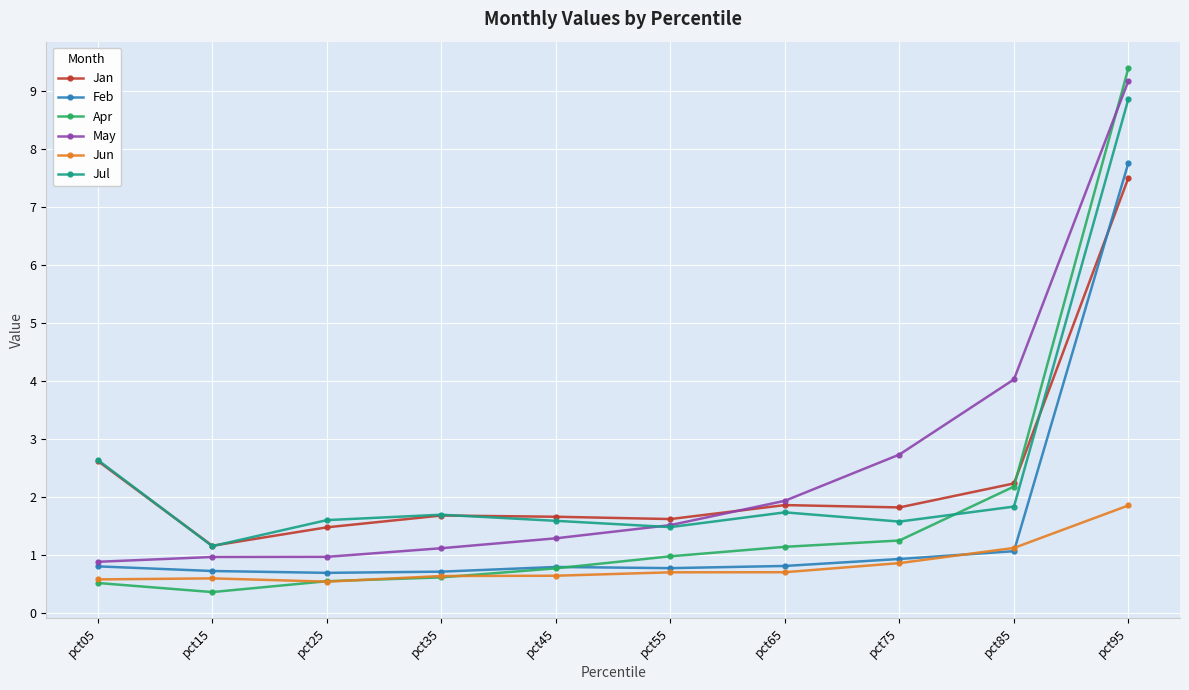

Between pct05 and pct85, which series saw the biggest shift?

May